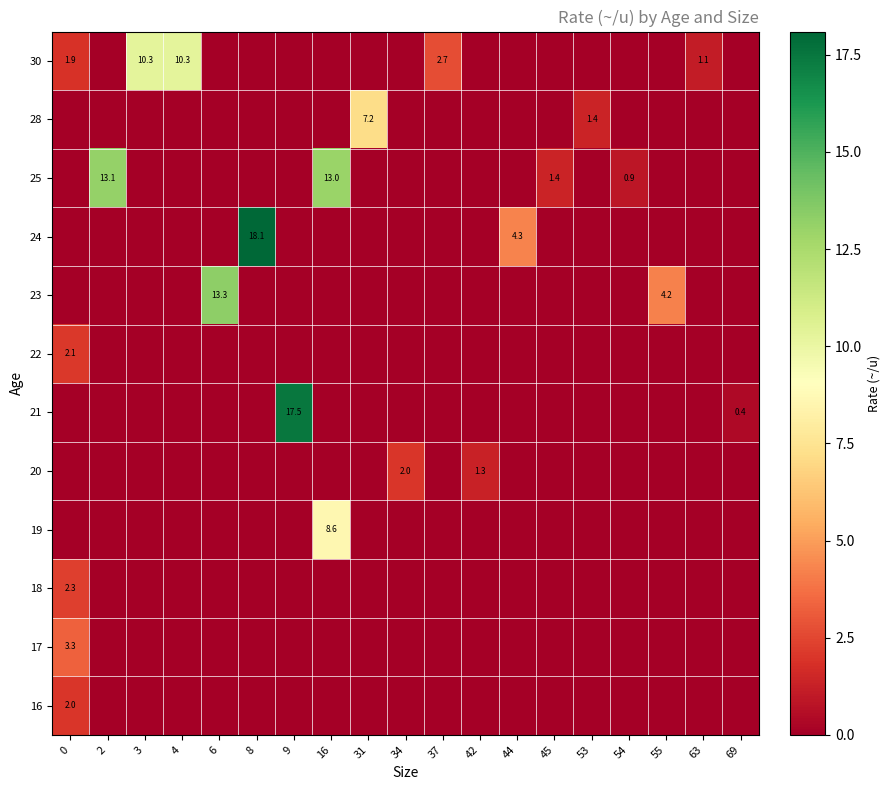

Is it true that 18 equals 0.0 at 42?

True